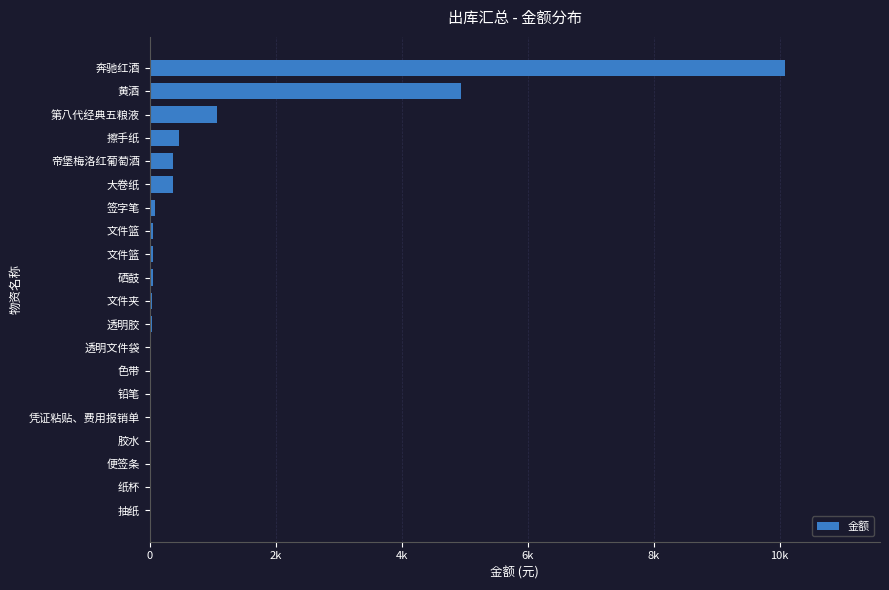

How many distinct data groups are displayed?

1